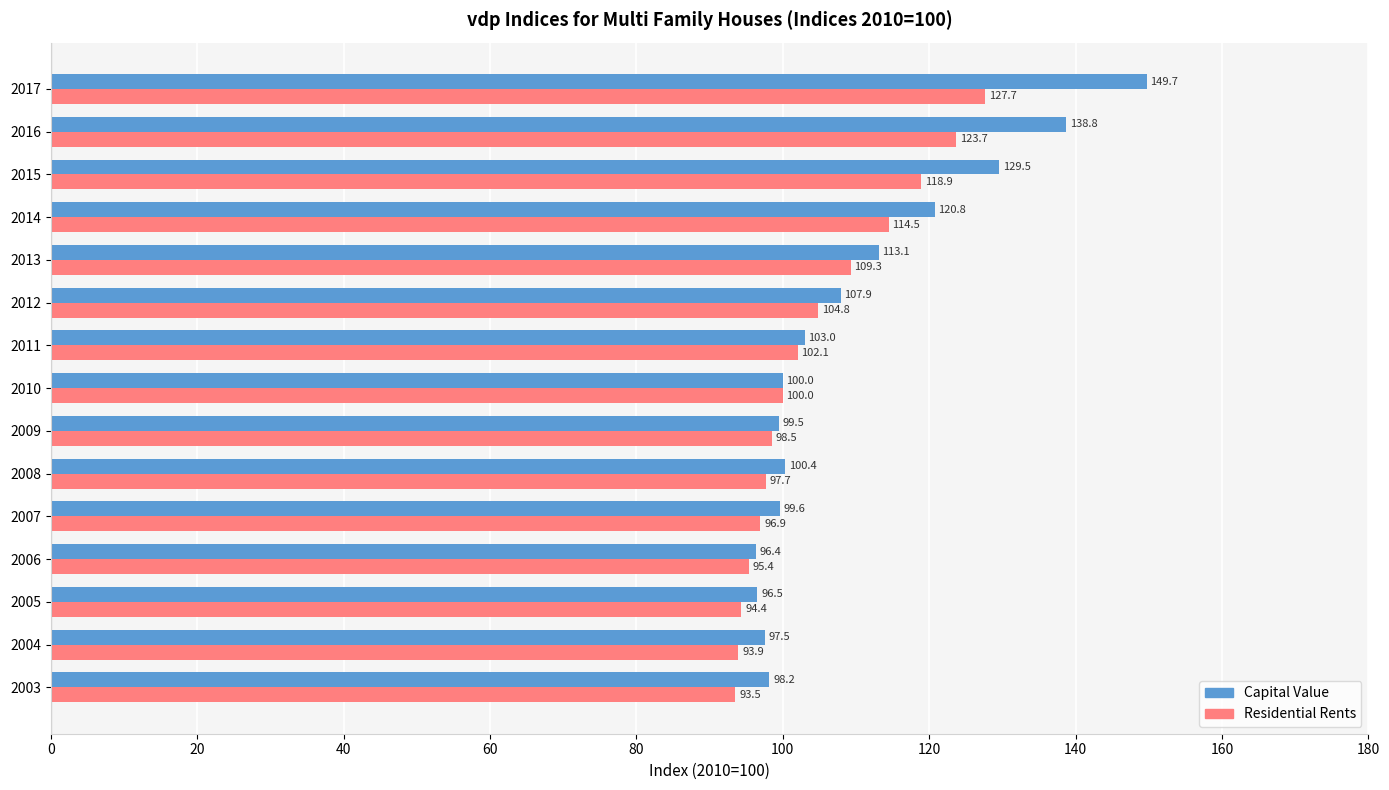

What is the average value of the Residential Rents series?

104.8